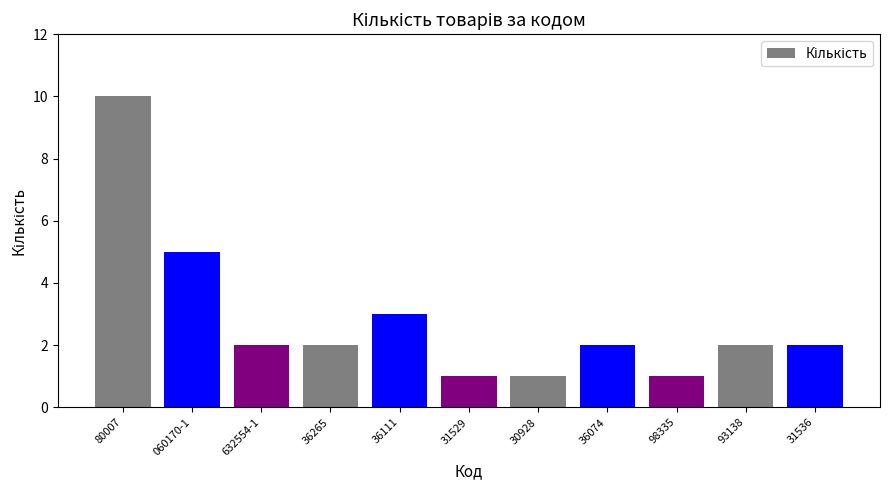

True or false: the data shows 6 at 80007.

False